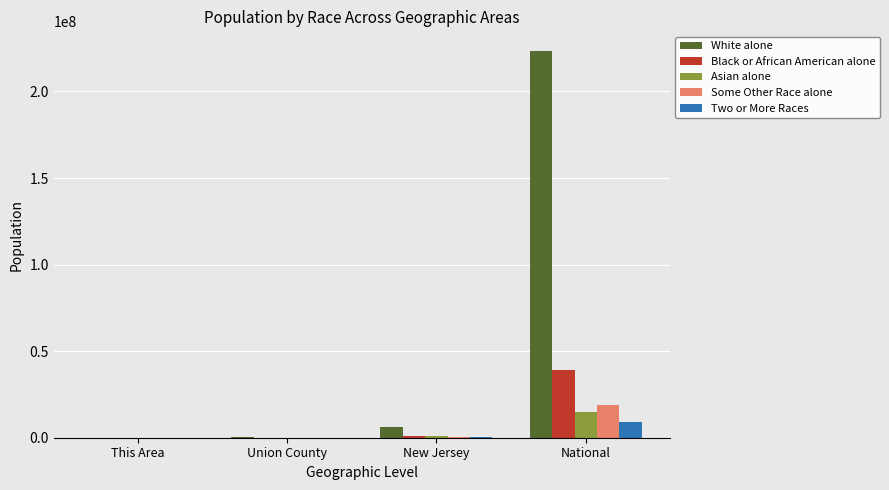

How many groups of bars are there?

4